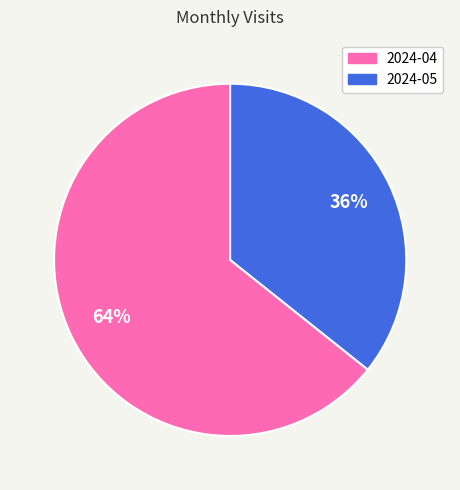

The 2024-05 slice represents 50% of the pie. True or false?

False